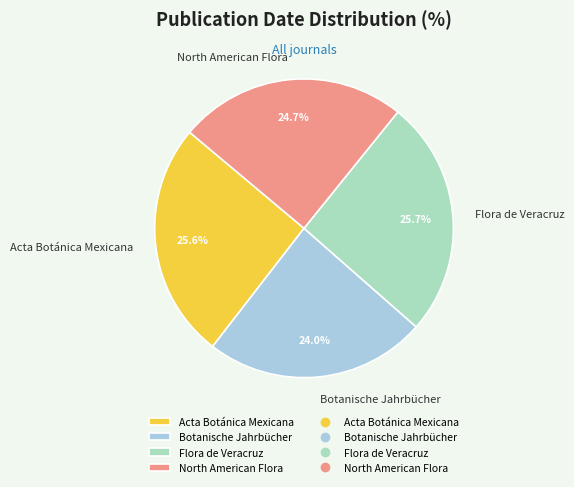

How many slices are in this pie chart?

4